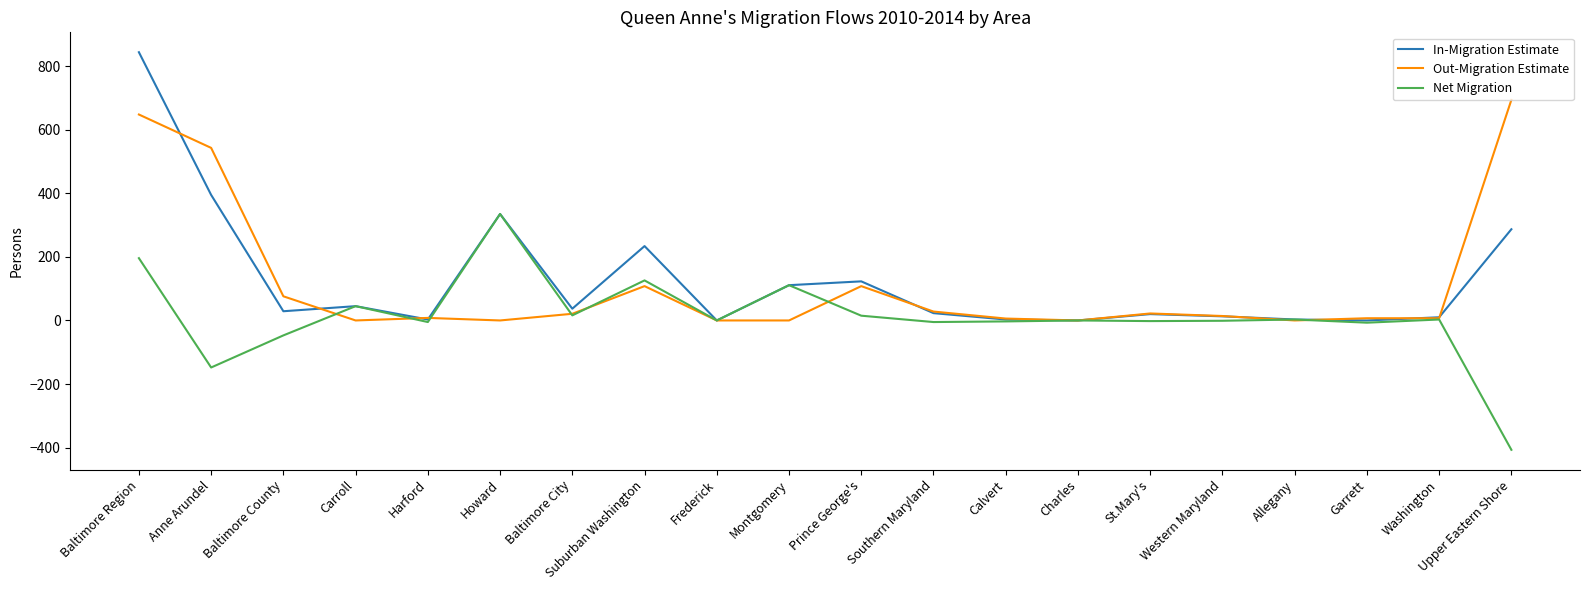

Rank the series by their maximum value, from highest to lowest.

In-Migration Estimate, Out-Migration Estimate, Net Migration